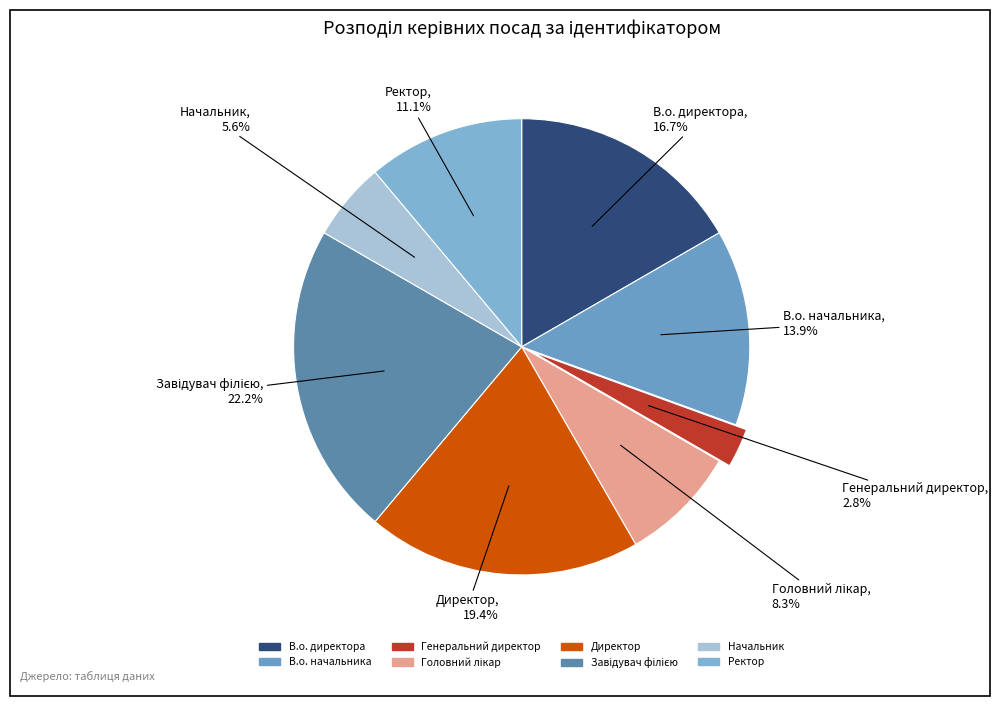

What is the smallest slice in the pie chart?

Генеральний директор